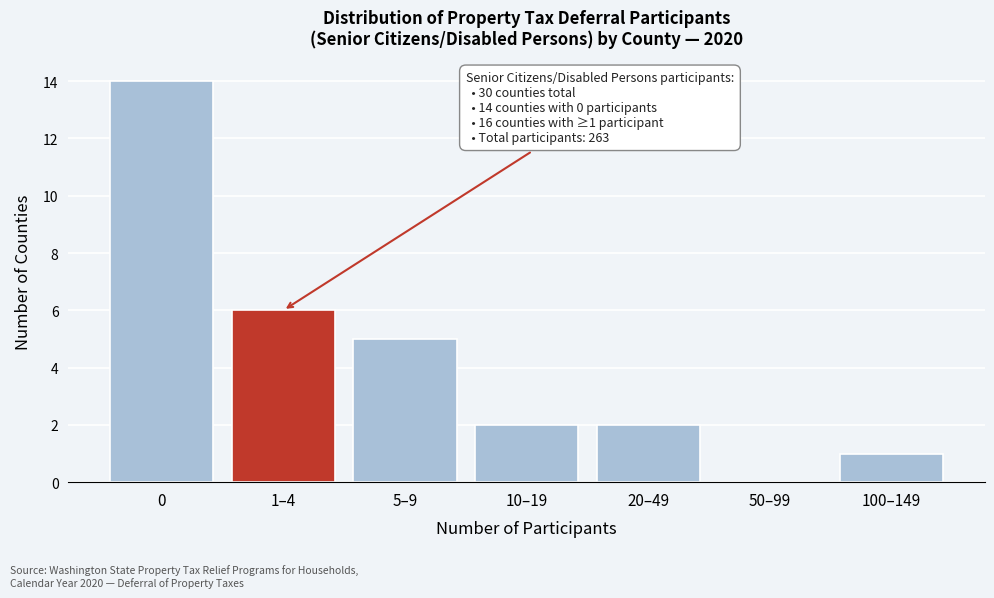

Reading left to right, list all the values displayed in this chart.

0=14	1–4=6	5–9=5	10–19=2	20–49=2	50–99=0	100–149=1